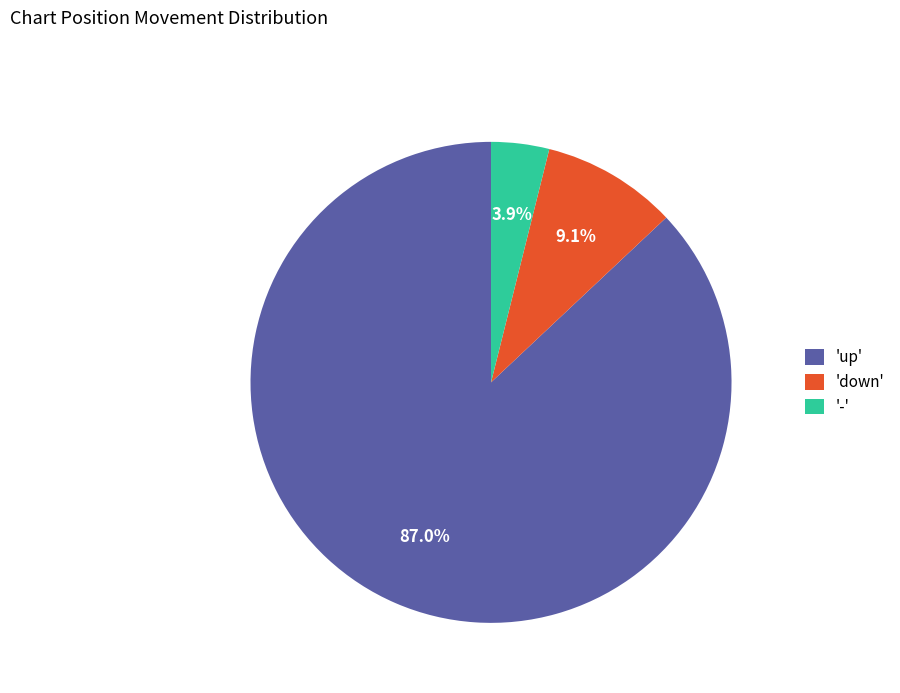

To the nearest percent, what is the average slice percentage?

33%